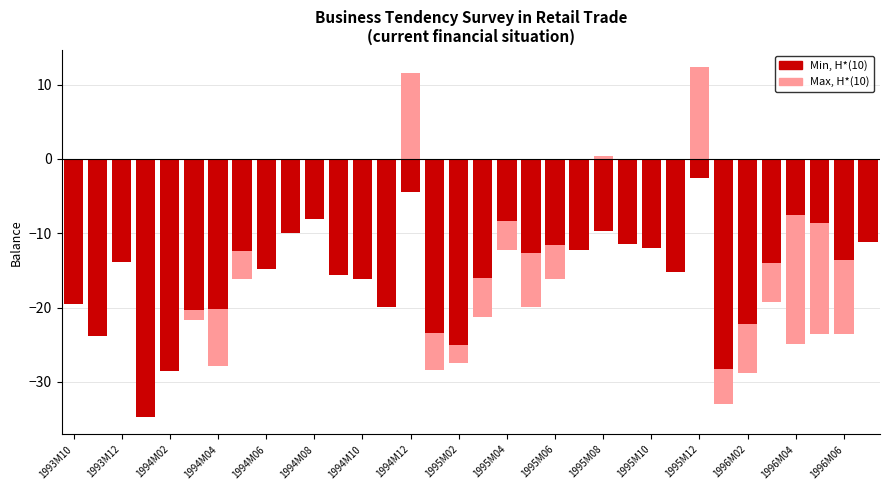

Which has a higher value, 1995M09 or 1995M10?

1995M09